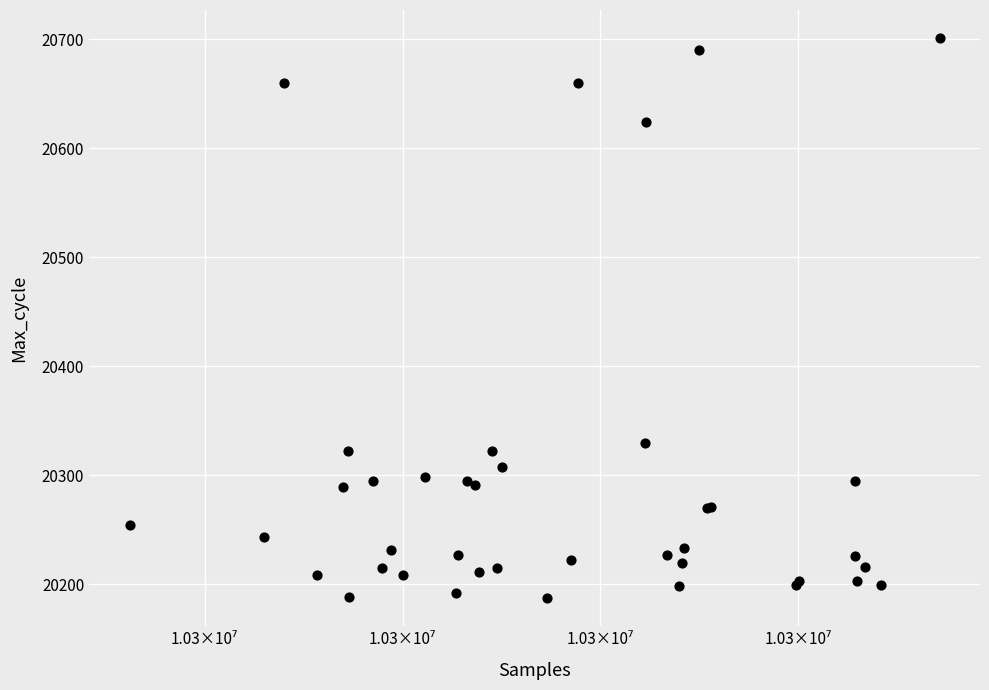

What Y value in the scatter plot is closest to 20444?

20329